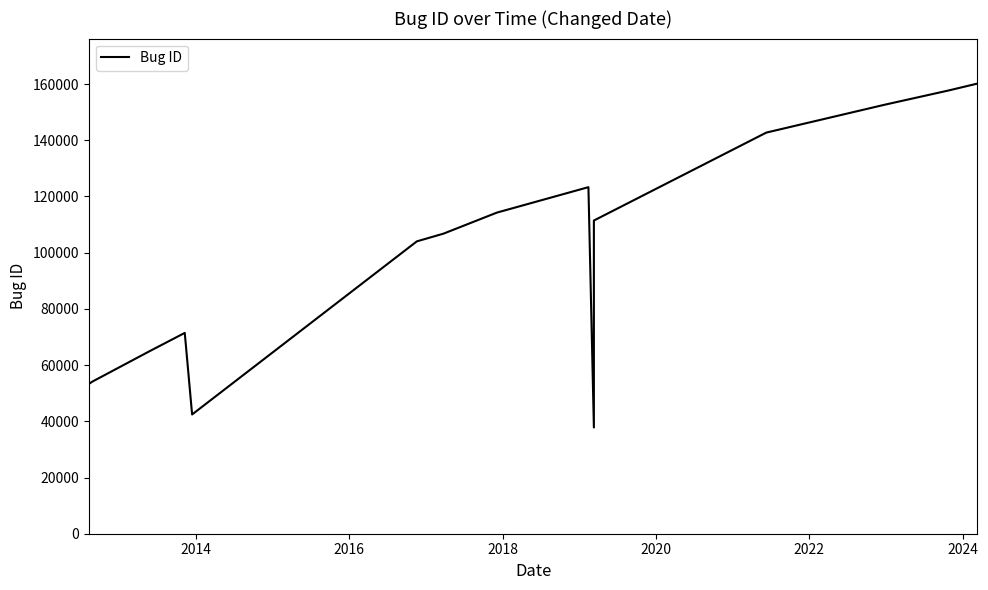

How many distinct data groups are displayed?

1